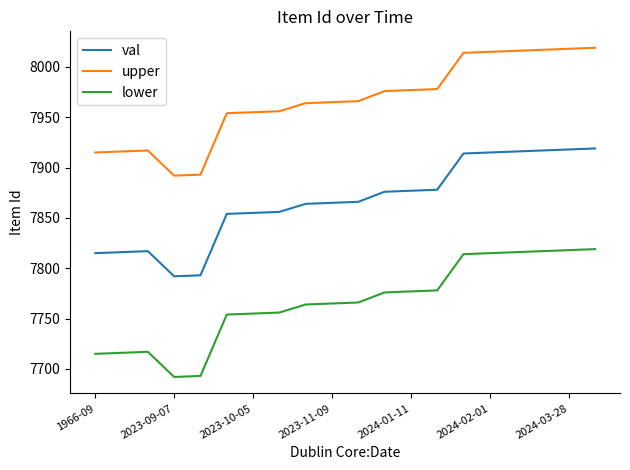

What is the difference between the second highest and second lowest values in the lower series?

125